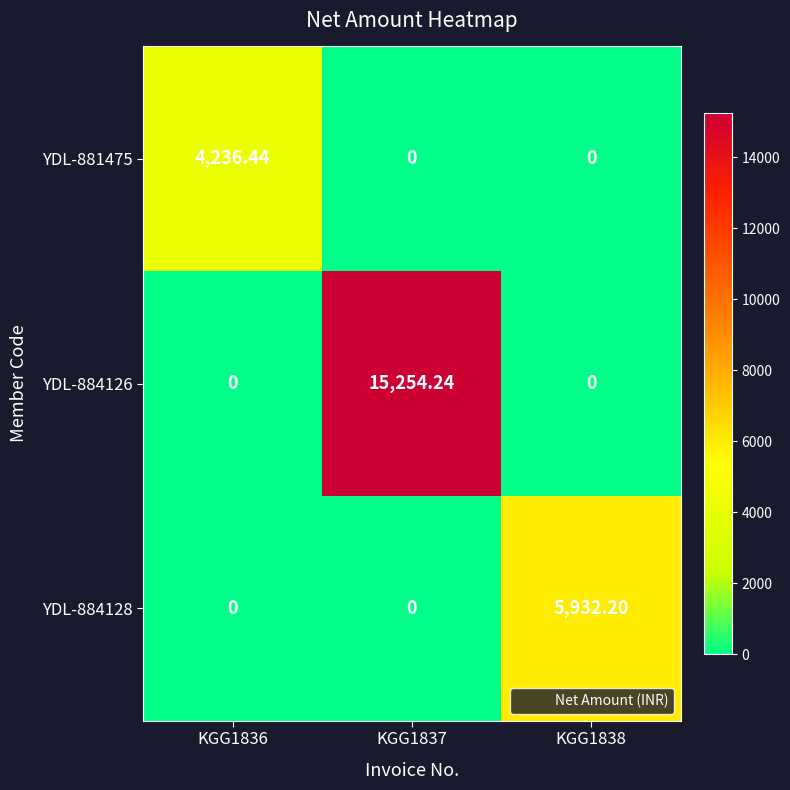

Is the value of YDL-884126 at KGG1837 greater than the value of YDL-884128 at KGG1838?

Yes